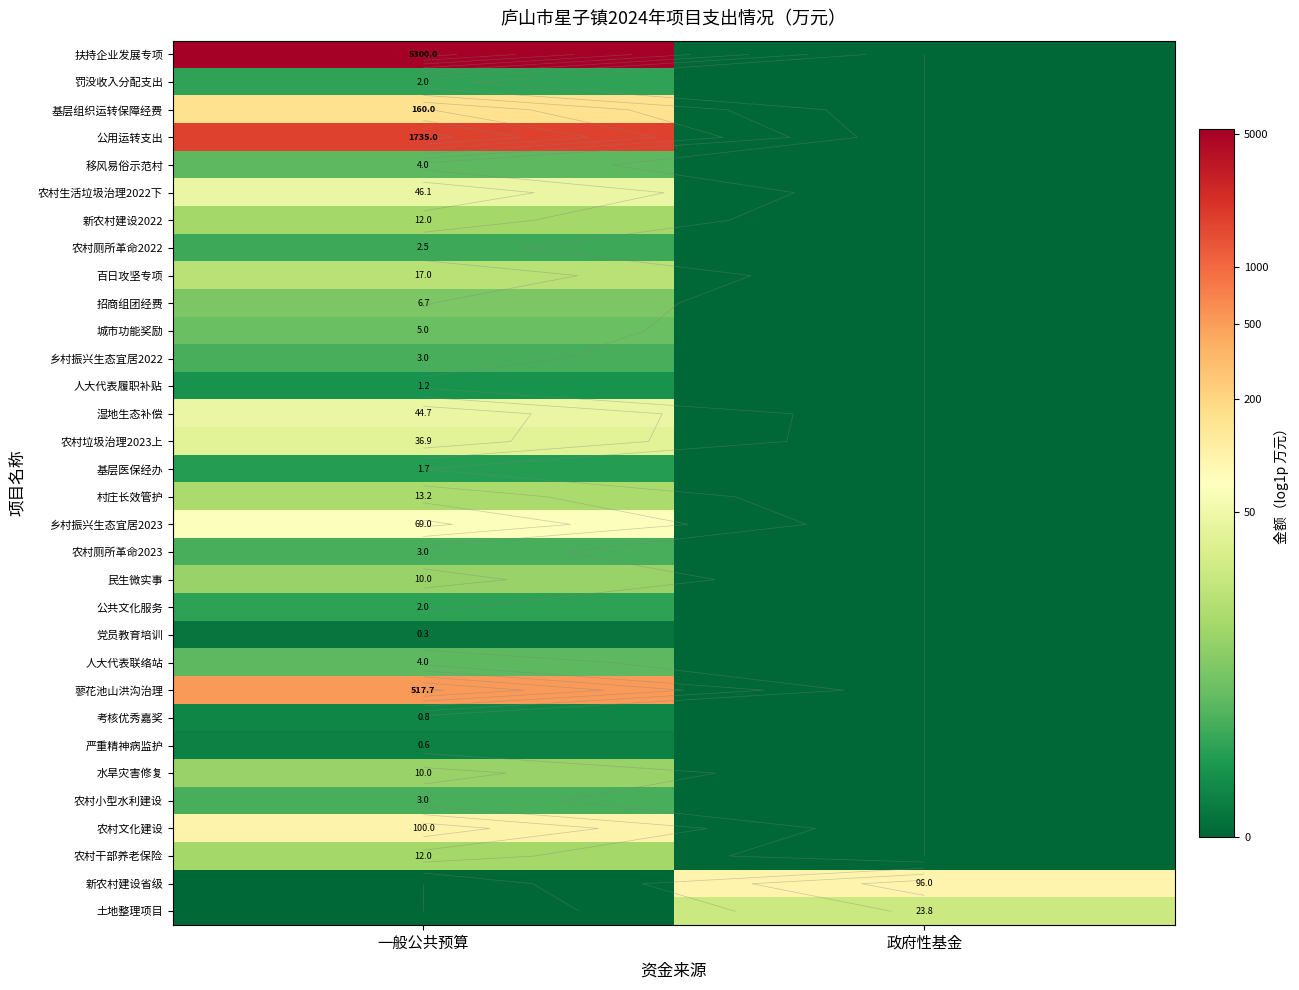

True or false: 罚没收入分配支出 has a value of -0.4 at 政府性基金.

False